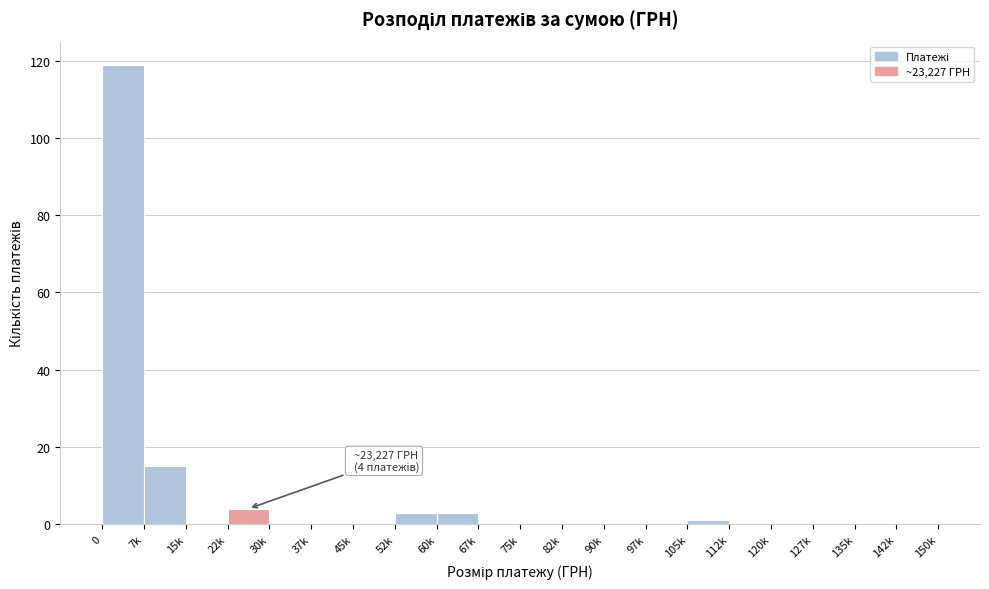

Reading left to right, extract all data points from this chart.

0=119	7k=15	15k=0	22k=4	30k=0	37k=0	45k=0	52k=3	60k=3	67k=0	75k=0	82k=0	90k=0	97k=0	105k=1	112k=0	120k=0	127k=0	135k=0	142k=0